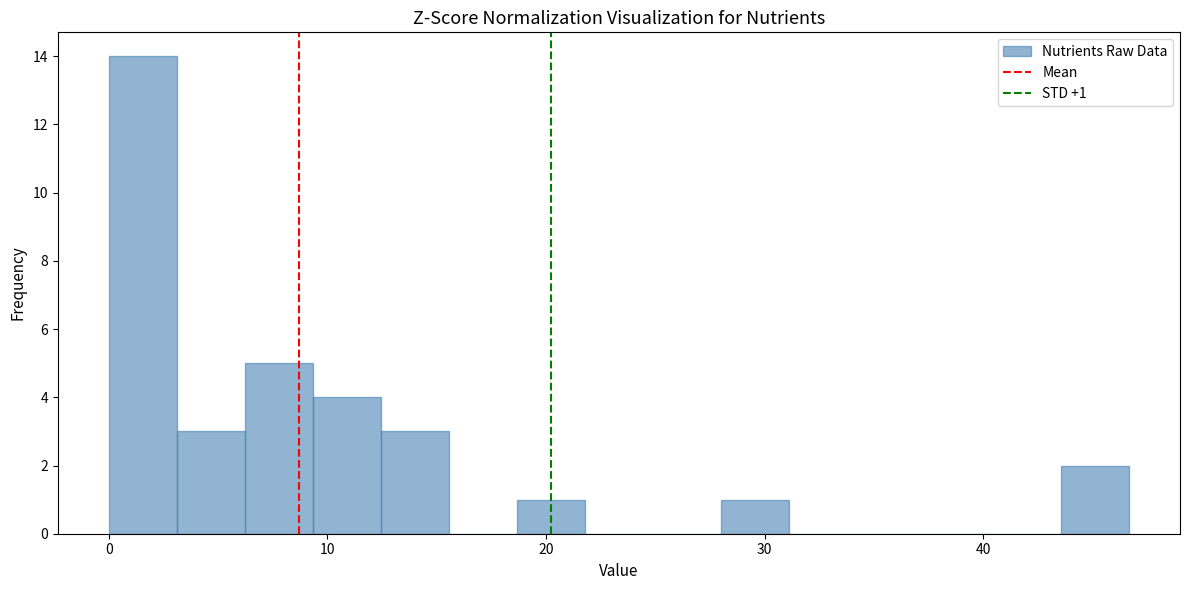

Around what value on the x-axis is the tallest bar? Give the approximate position of its centre, as read against the axis.

2